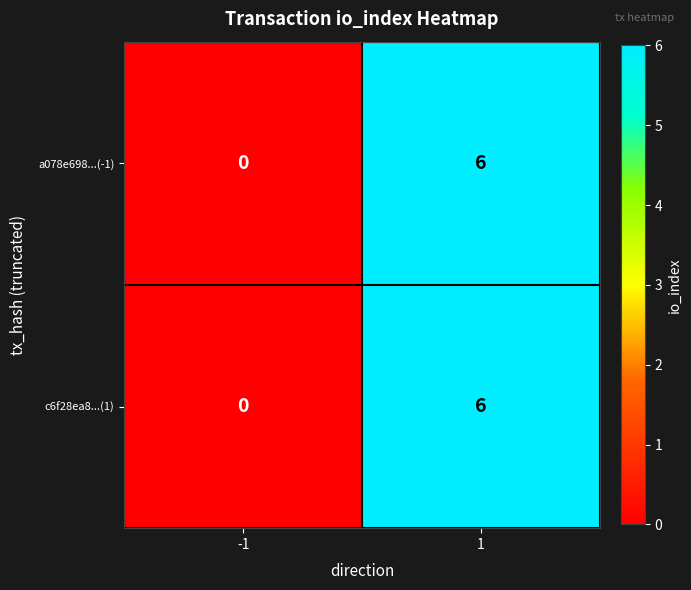

At which category is the sum across all series the highest?

1